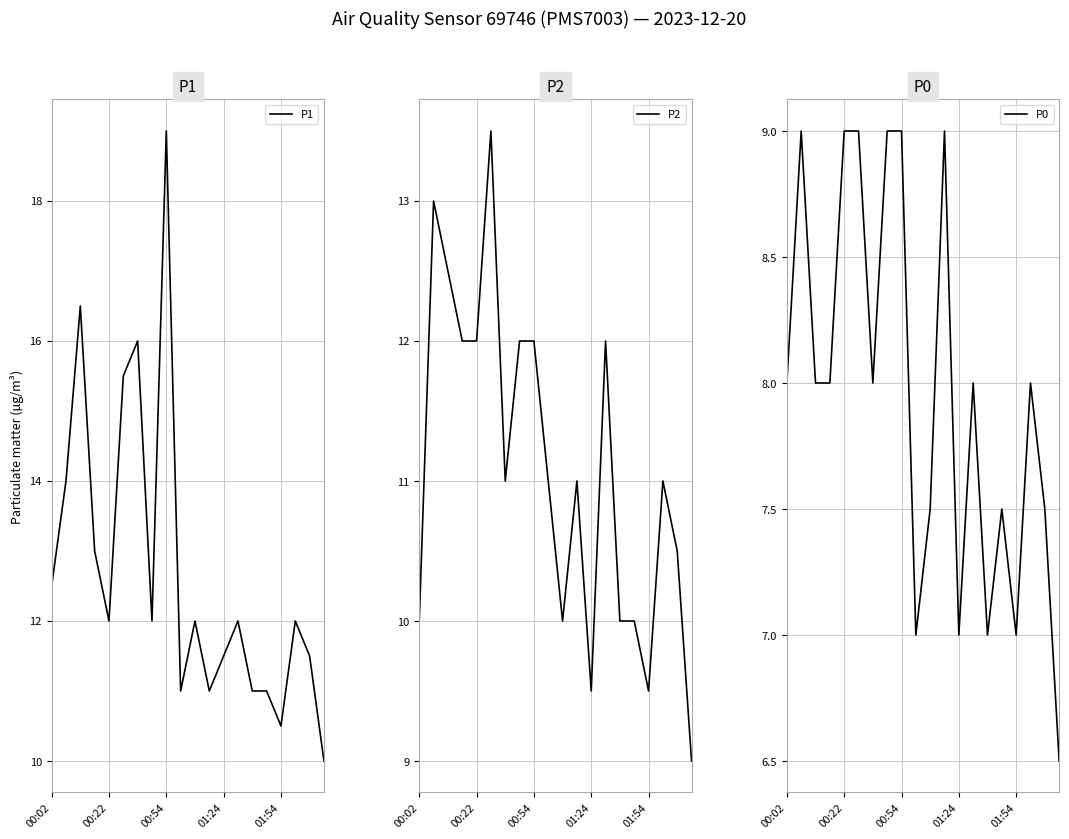

True or false: P1 has a value of 11.0 at 9.

True